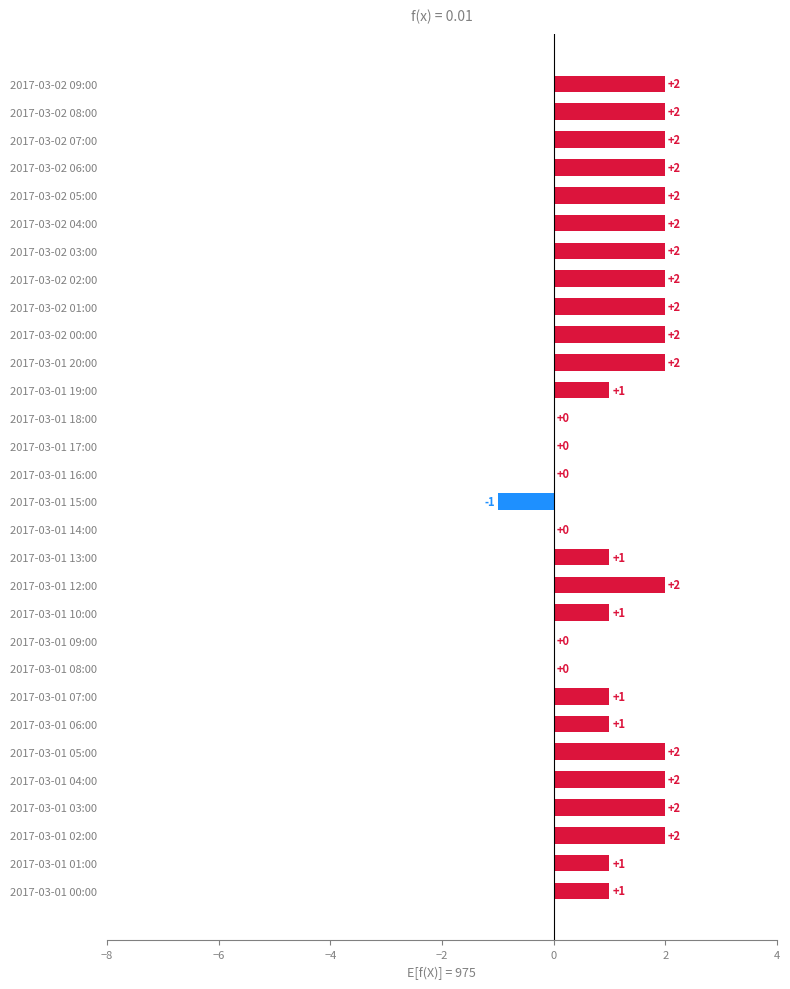

What is the maximum value shown in the chart?

2